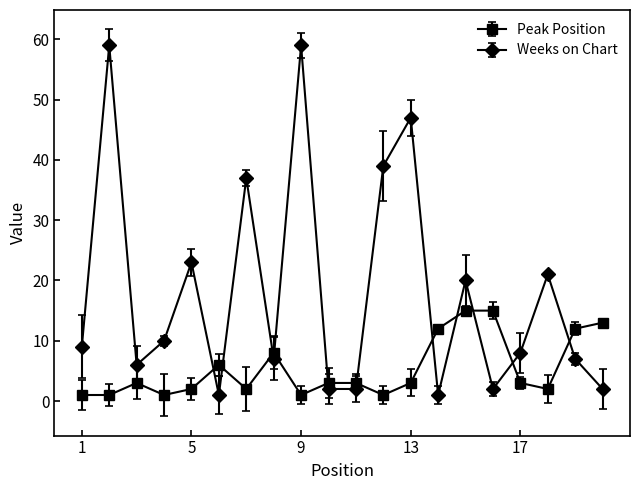

True or false: Weeks on Chart has more than 2 interior local peaks.

True